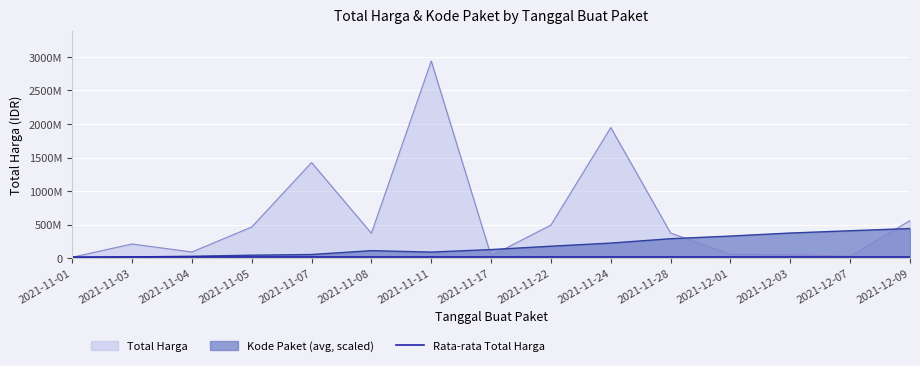

Reading left to right, what are all the values shown in this chart?

Total Harga: 2021-11-01=12787500.0	2021-11-03=210661270.0	2021-11-04=90672075.0	2021-11-05=464002100.0	2021-11-07=1425867900.0	2021-11-08=370565000.0	2021-11-11=2939413240.0	2021-11-17=34292000.0	2021-11-22=493000000.0	2021-11-24=1947327100.0	2021-11-28=373404000.0	2021-12-01=56152800.0	2021-12-03=51601000.0	2021-12-07=27412000.0	2021-12-09=559971000.0
Kode Paket (avg): 2021-11-01=1806873.2	2021-11-03=18173524.1	2021-11-04=27344437.5	2021-11-05=43352254.2	2021-11-07=53421840.9	2021-11-08=111057602.2	2021-11-11=89533900.2	2021-11-17=127376620.2	2021-11-22=177276804.9	2021-11-24=224007816.6	2021-11-28=289293415.3	2021-12-01=328796934.3	2021-12-03=374022747.7	2021-12-07=408105647.2	2021-12-09=440911986.0